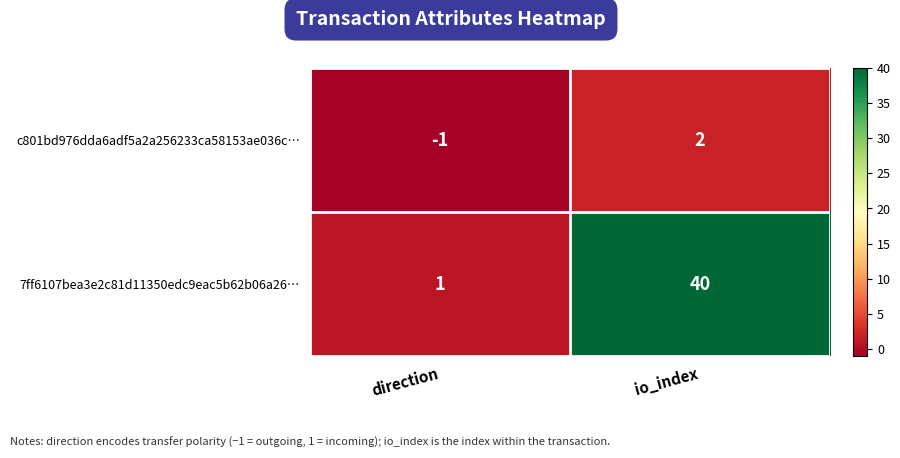

Reading right to left, extract all data points from this chart.

c801bd976dda6adf5a2a256233ca58153ae036c…: 2	-1
7ff6107bea3e2c81d11350edc9eac5b62b06a26…: 40	1